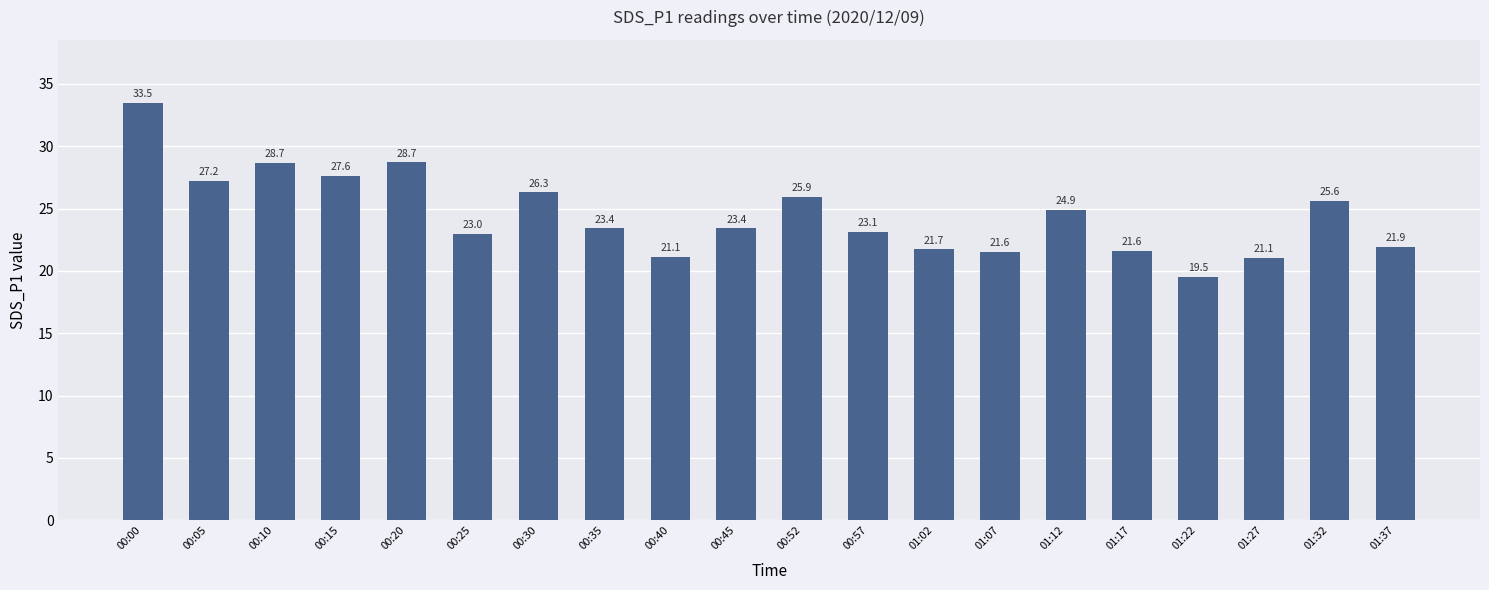

What position from the right is 00:40?

12